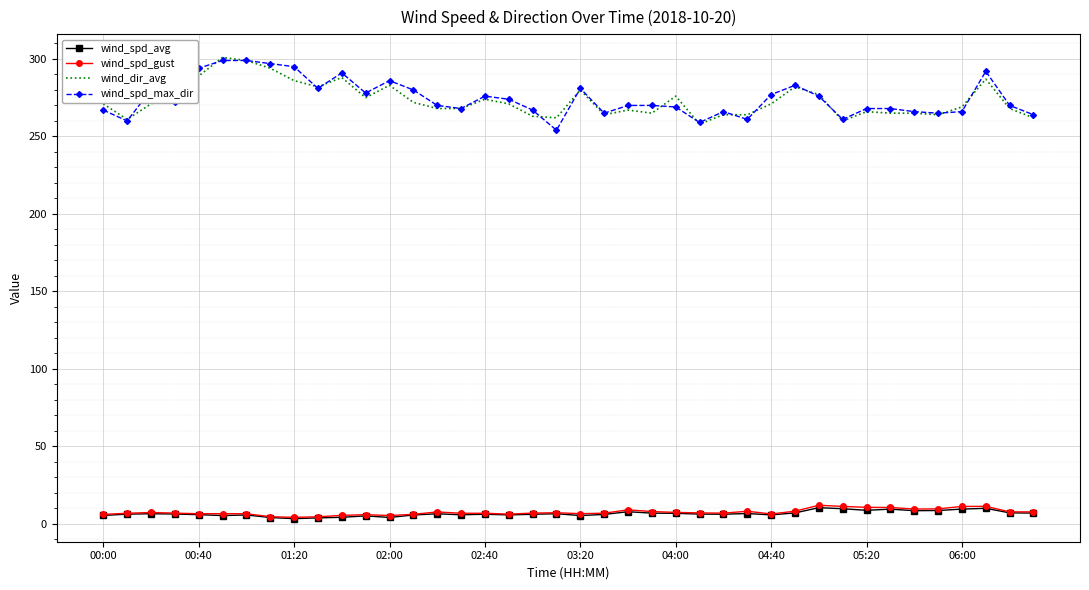

What is the maximum value for wind_spd_max_dir?

299.0